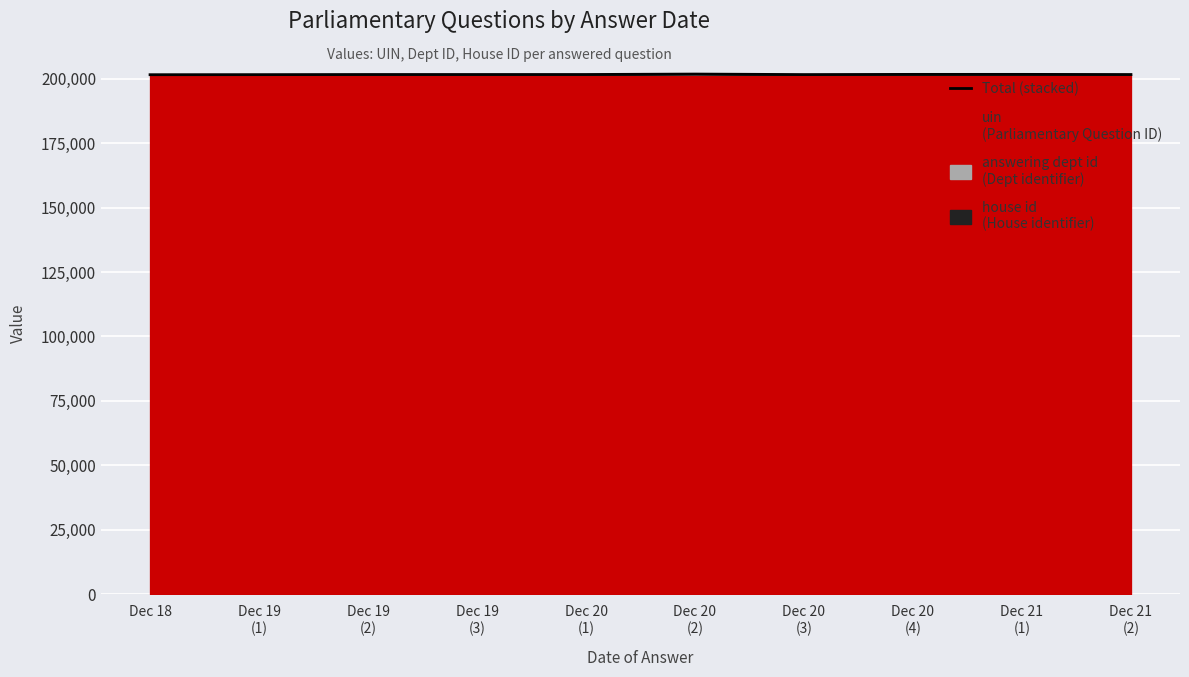

Does the chart display data point markers on the line(s)?

No